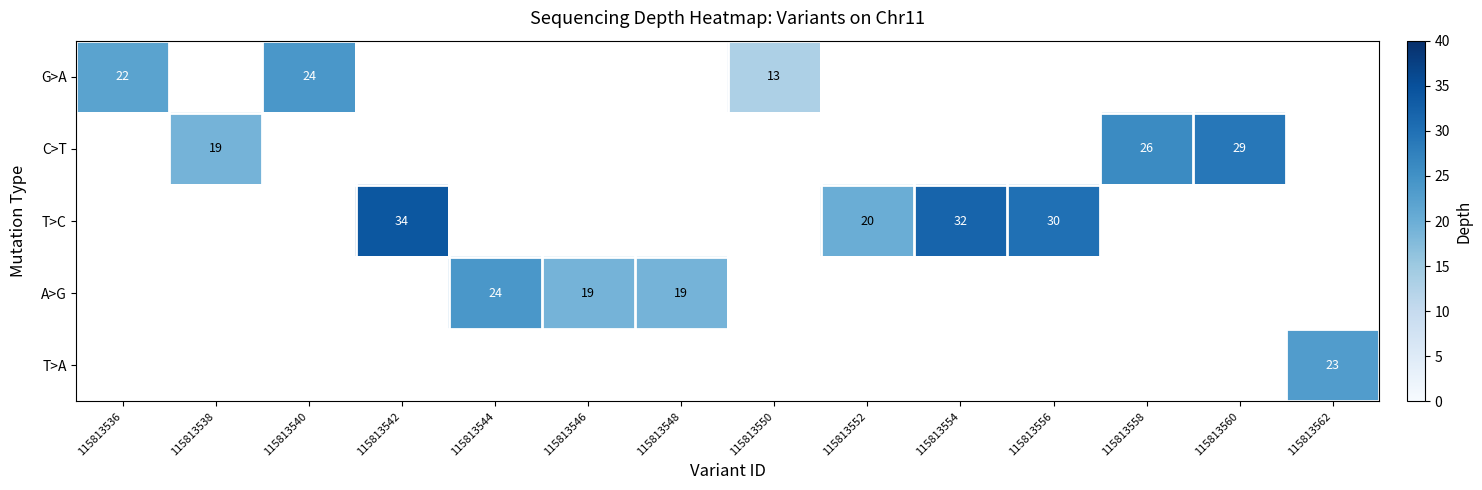

The value of T>C at 115813554 is 9. True or false?

False